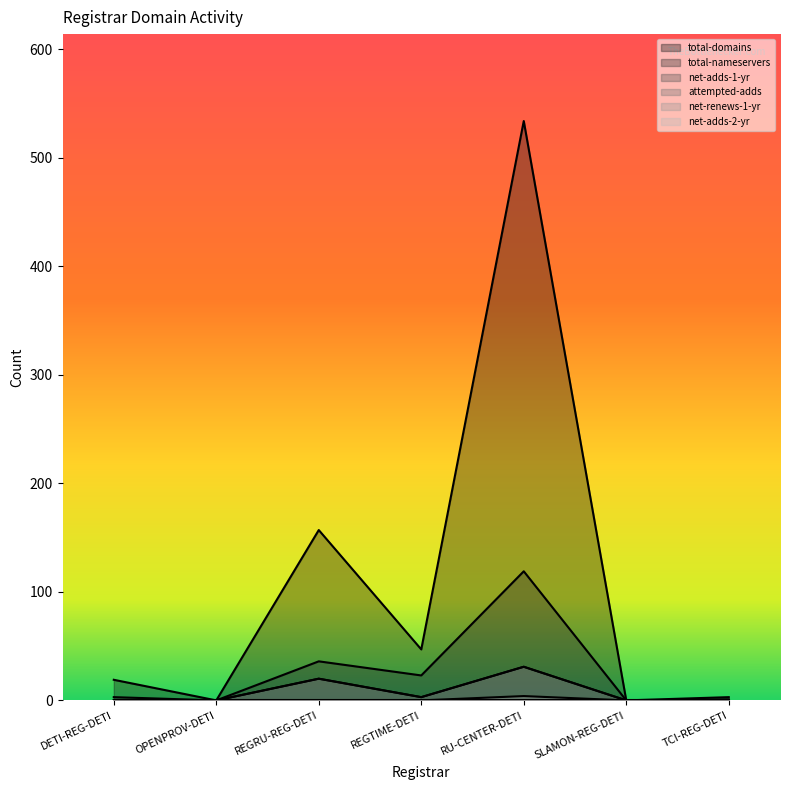

Where is net-renews-1-yr nearest to the value 2?

DETI-REG-DETI